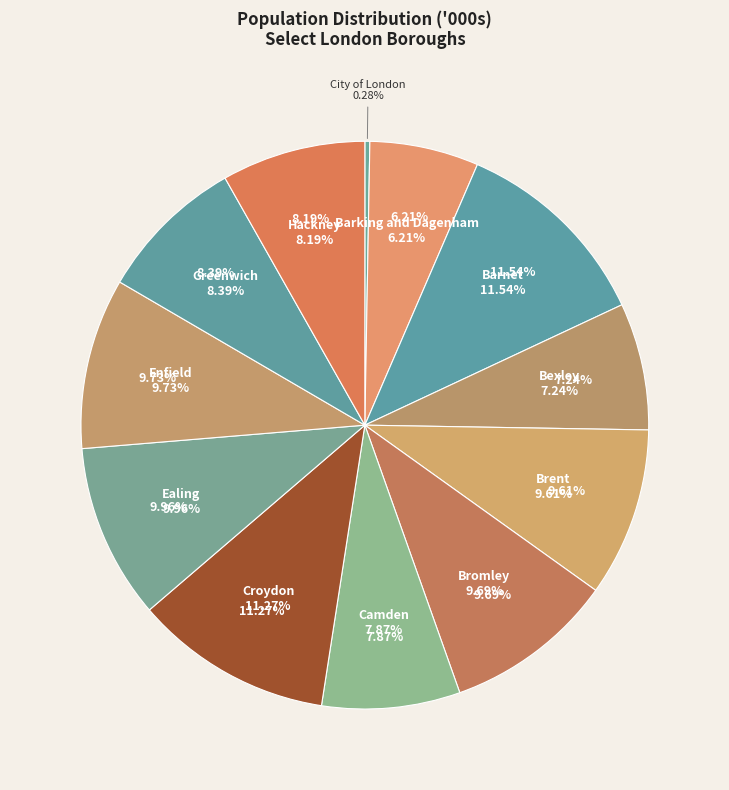

To the nearest percent, what is the difference between the Brent and Barking and Dagenham slice percentages?

3%